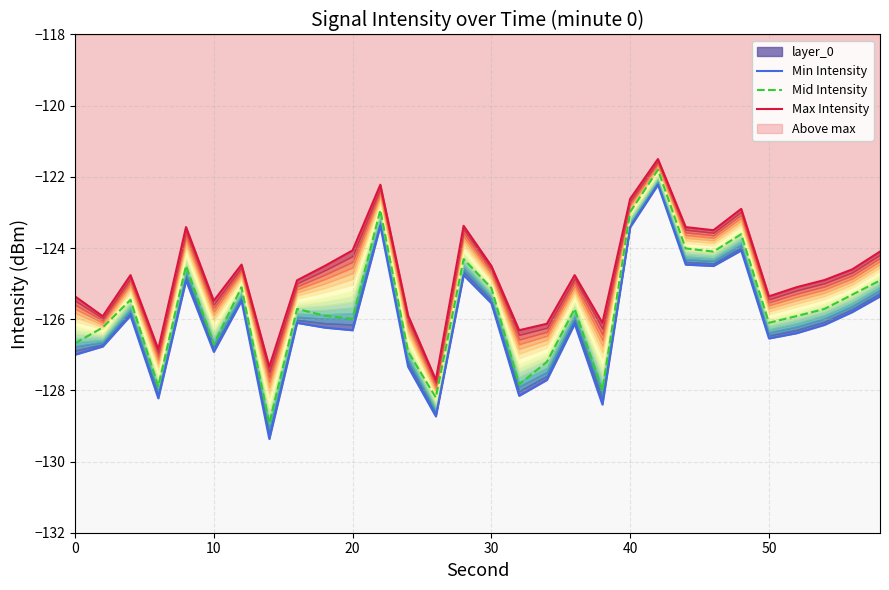

What is the lowest value of the Mid Intensity series?

-128.9